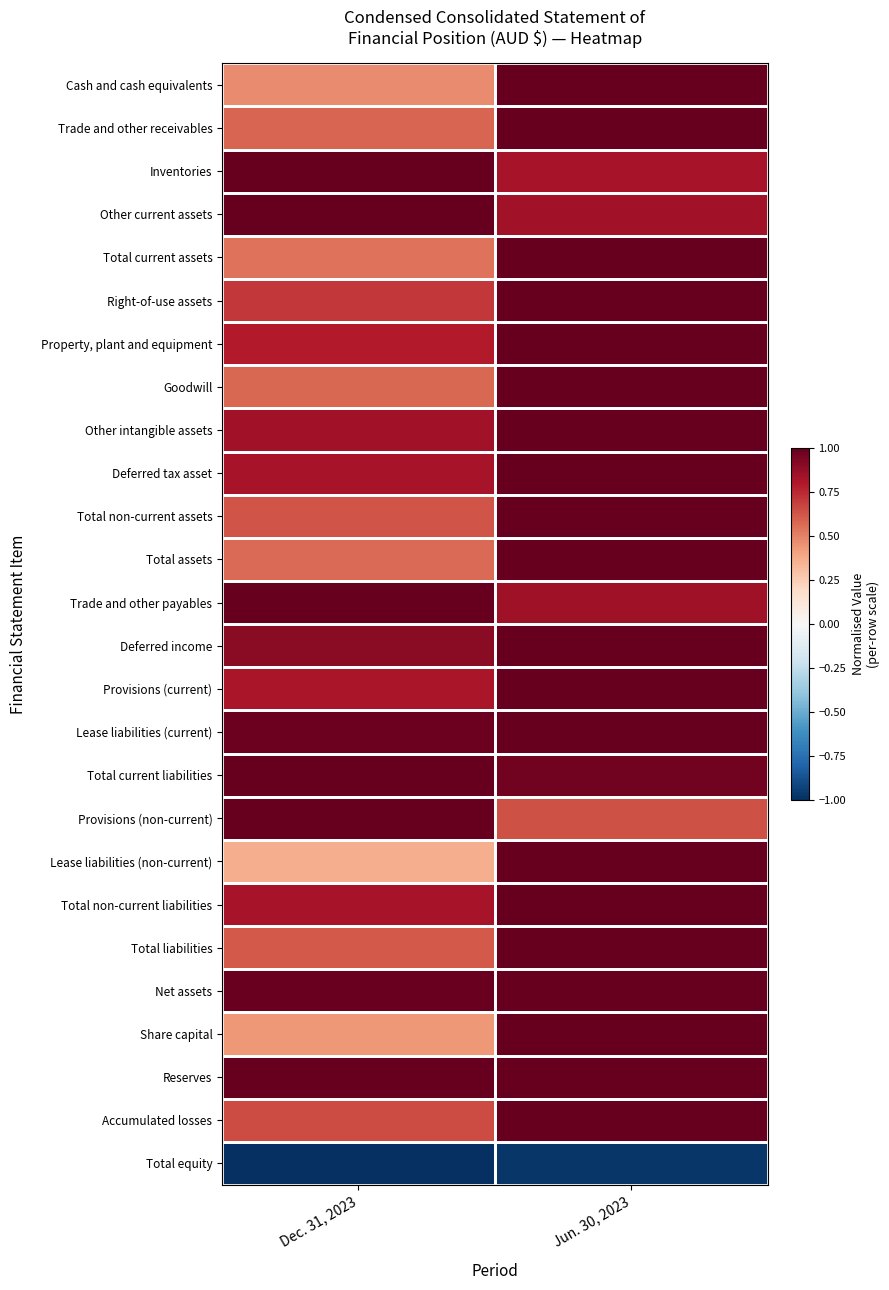

Count the number of categories in the chart.

2